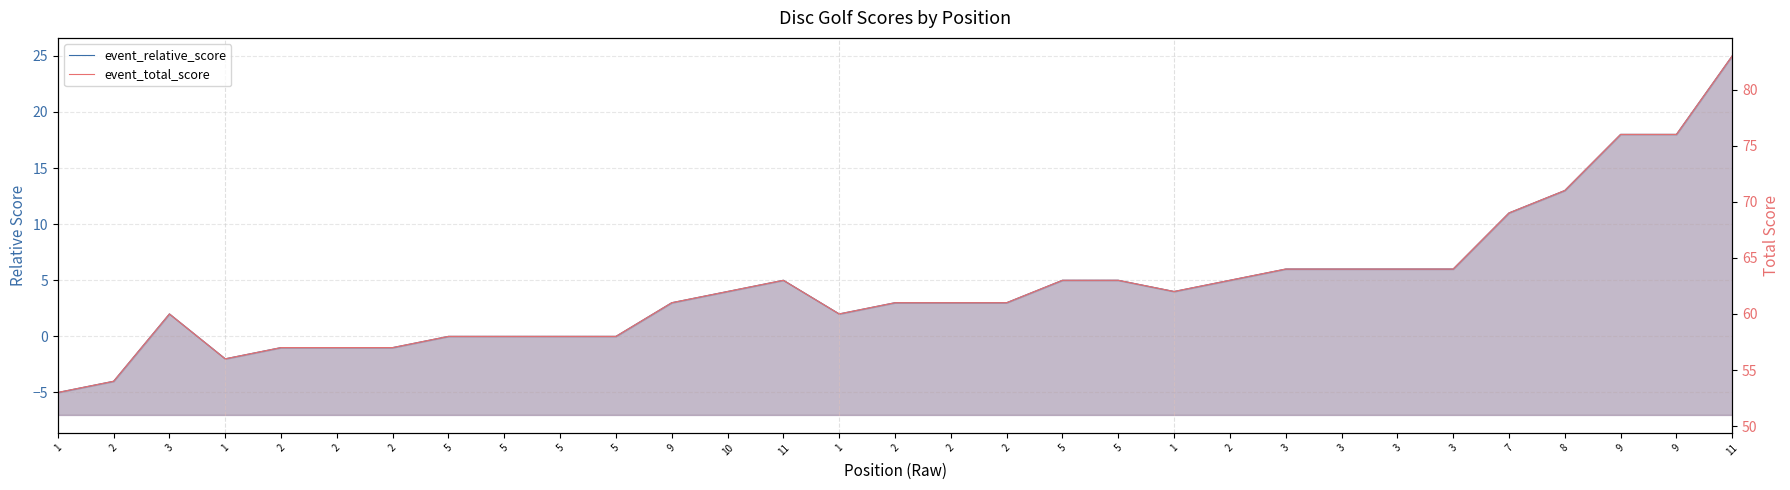

What is the highest value of the event_relative_score series?

25